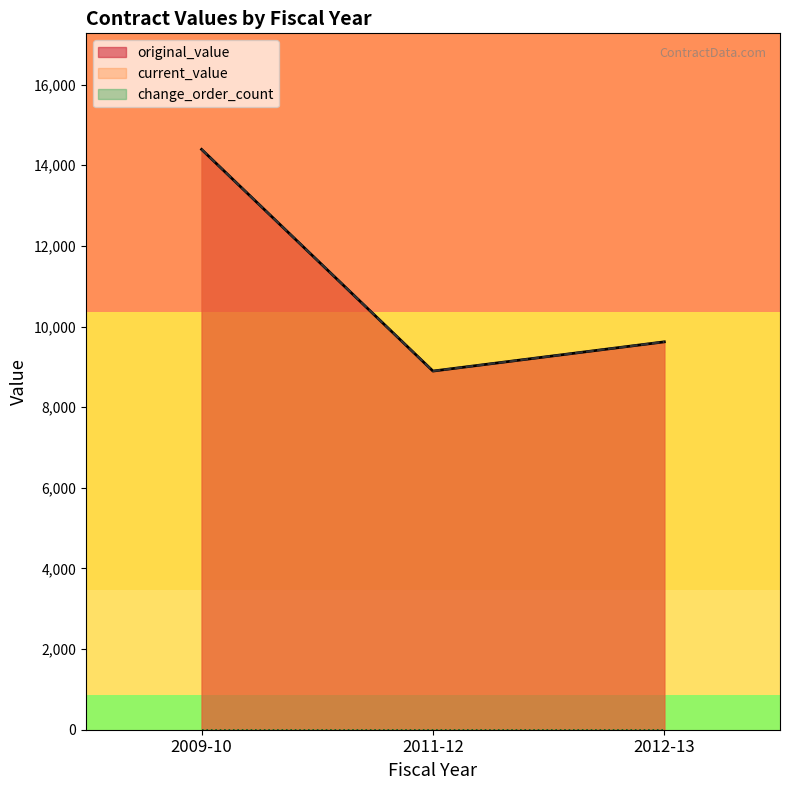

Does the chart display data point markers on the line(s)?

No